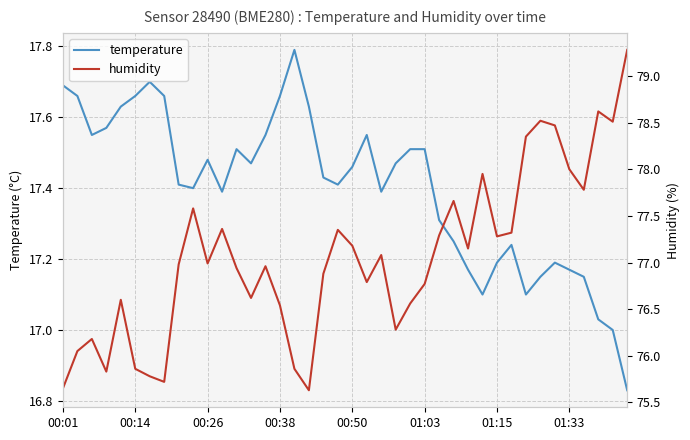

What is the value of the humidity point at the 30th from the left?

78.0